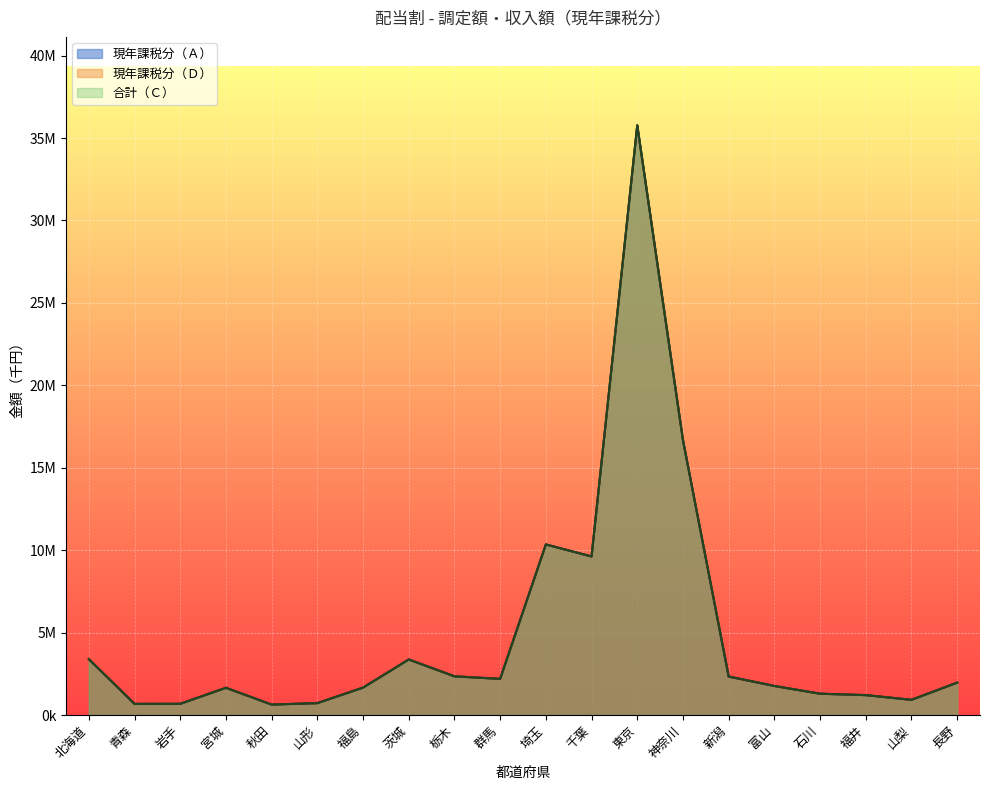

Where is 現年課税分（Ａ） nearest to the value 18202250?

神奈川